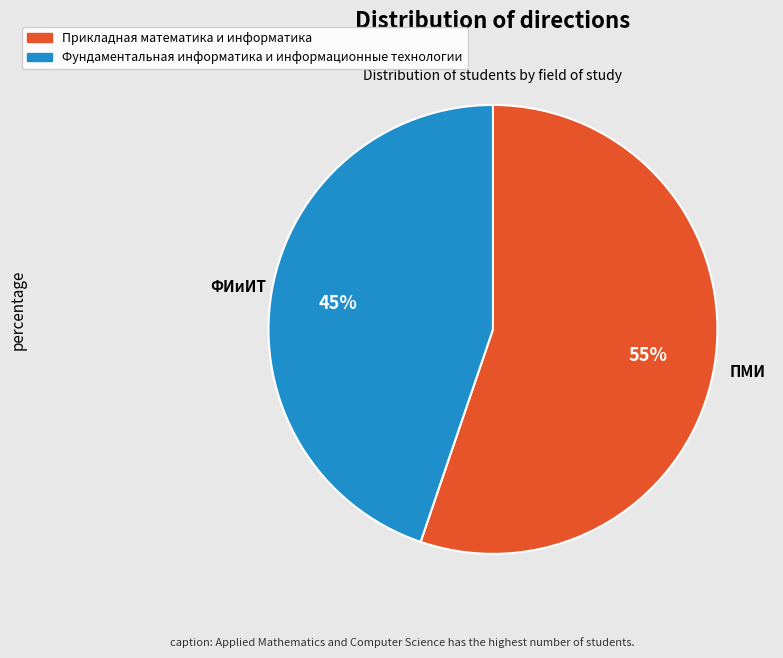

To the nearest percent, what percentage of the pie is Фундаментальная информатика и информационные технологии?

45%